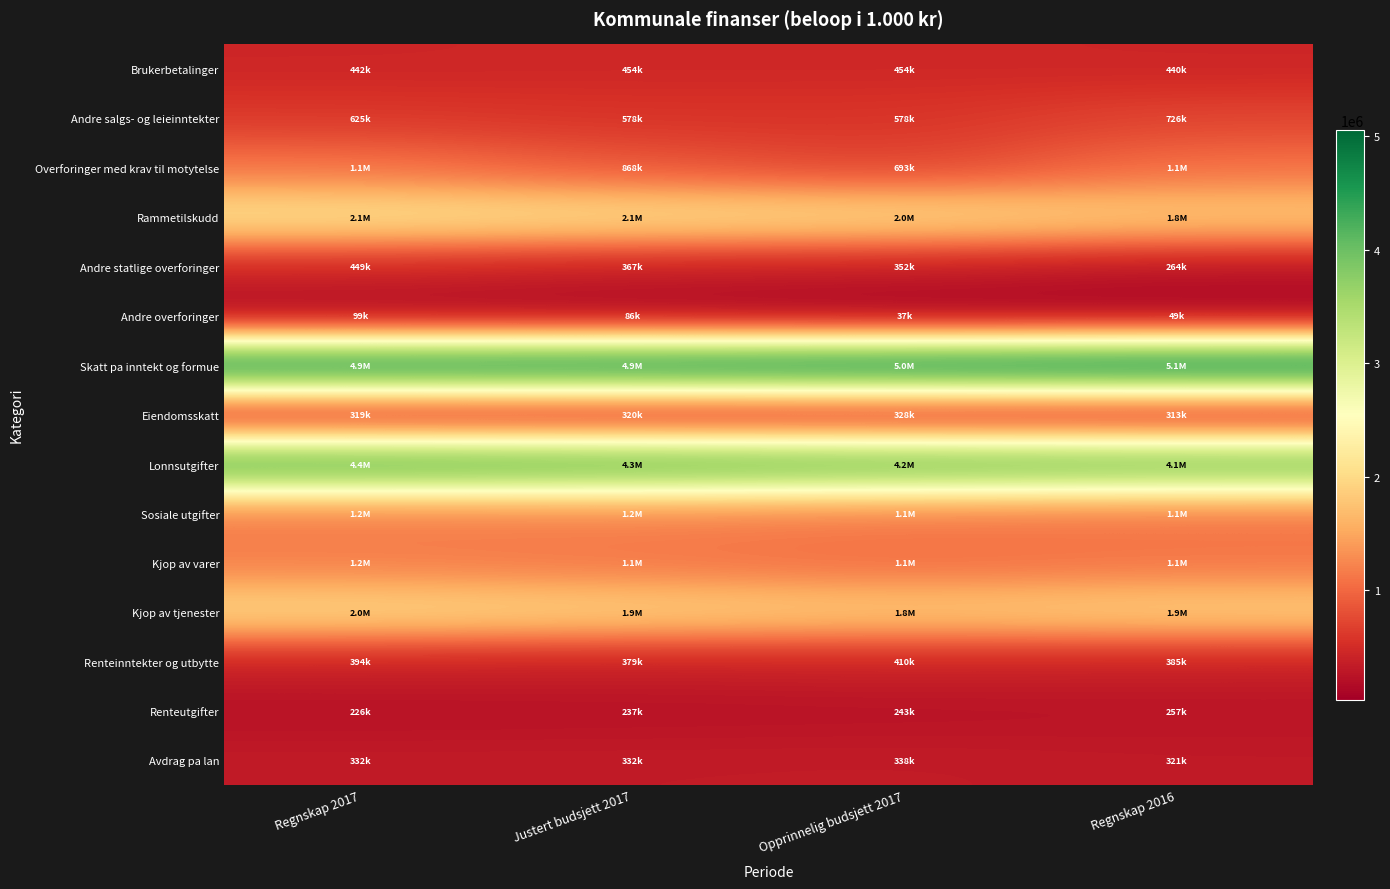

Between Justert budsjett 2017 and Regnskap 2017, which is larger?

Justert budsjett 2017